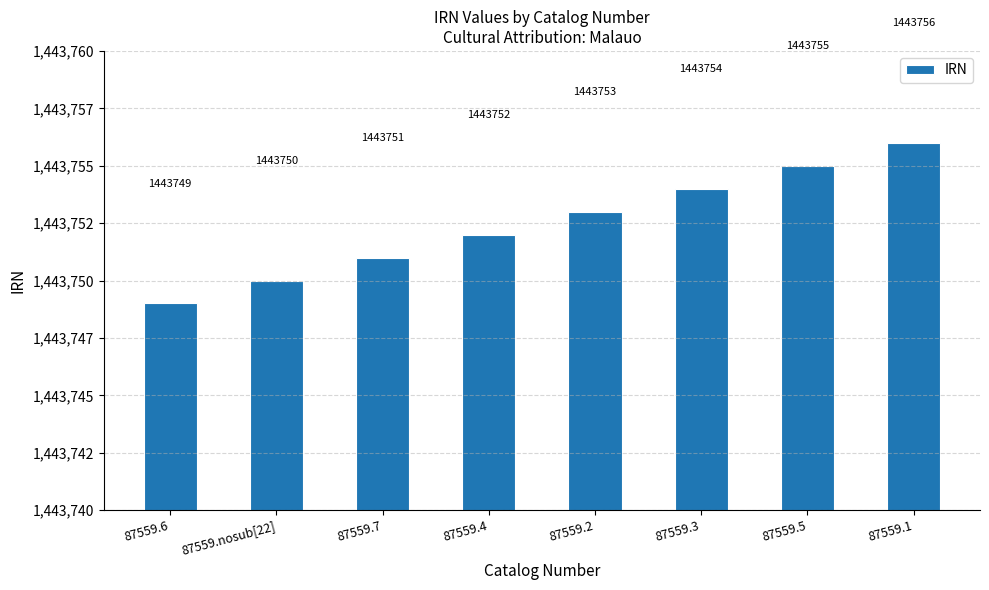

What is the ratio of the value at 87559.3 to the value at 87559.1?

1.0